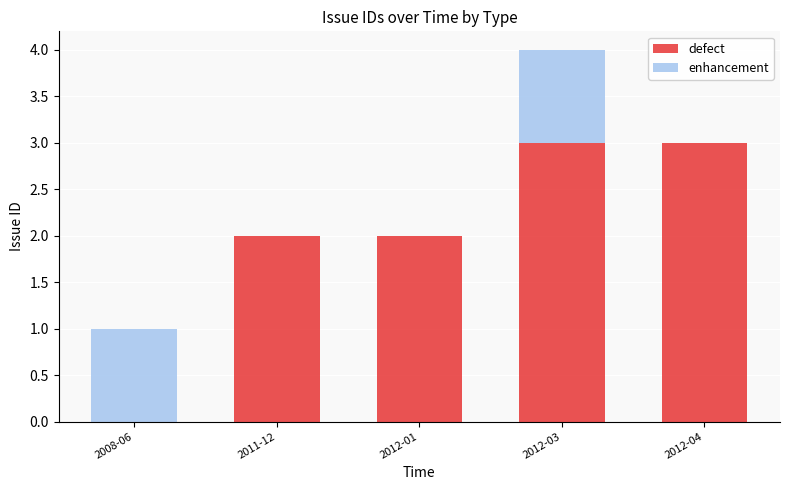

Reading right to left, transcribe the values for defect.

2012-04=3	2012-03=3	2012-01=2	2011-12=2	2008-06=0